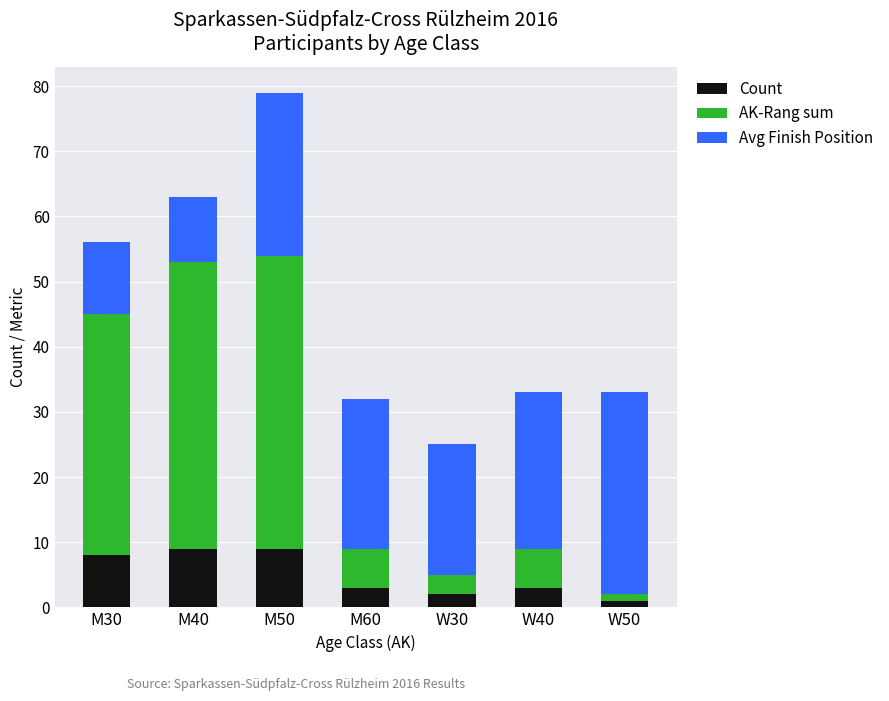

Where does the Count series first go above 3?

M30